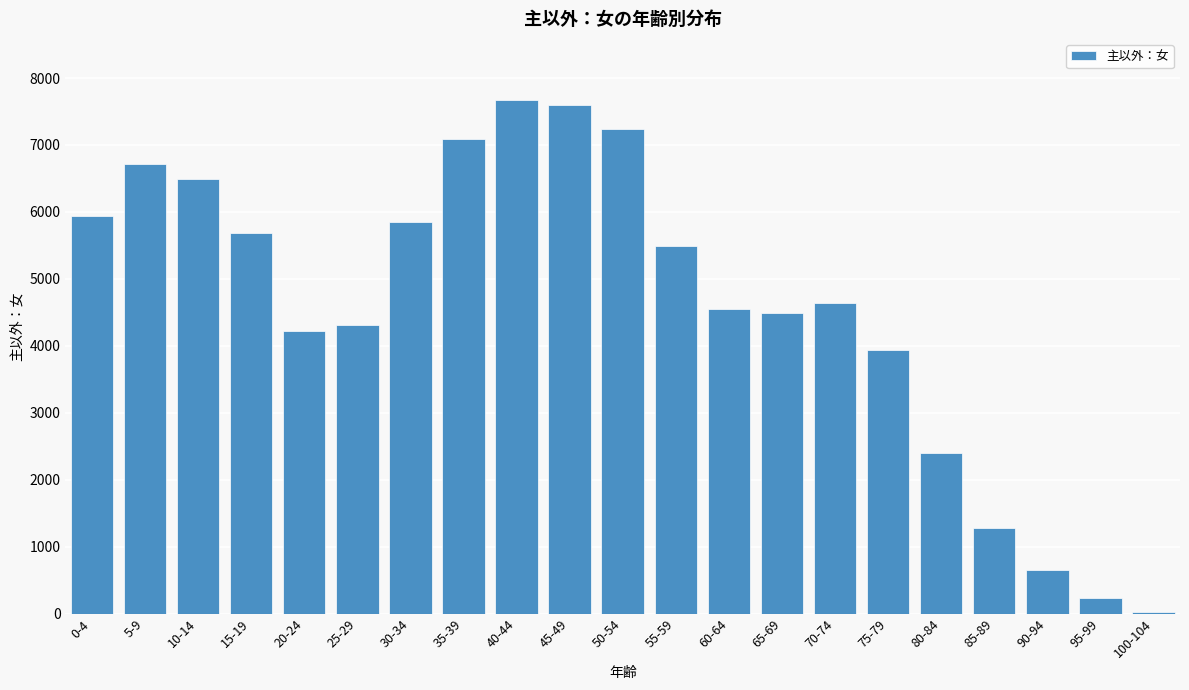

Reading right to left, what are all the values shown in this chart?

27	234	649	1280	2402	3939	4647	4487	4555	5493	7241	7596	7665	7091	5843	4316	4222	5688	6490	6711	5943